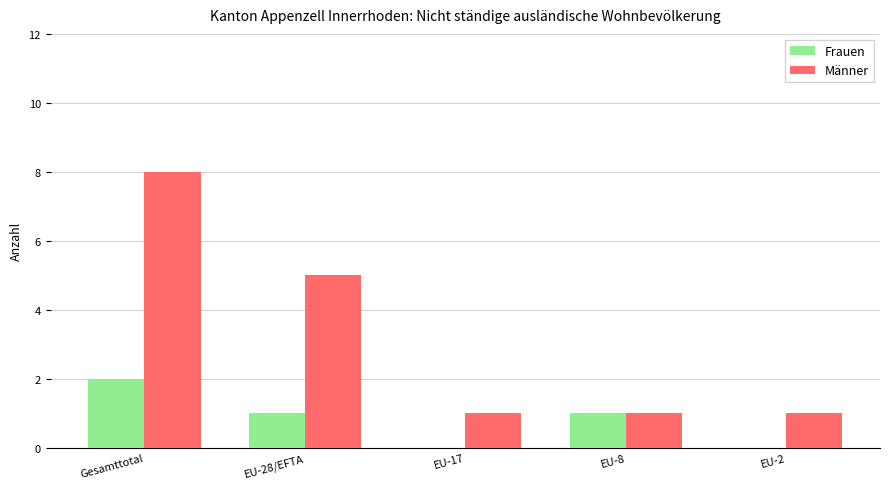

At which label does Frauen first exceed 1?

Gesamttotal